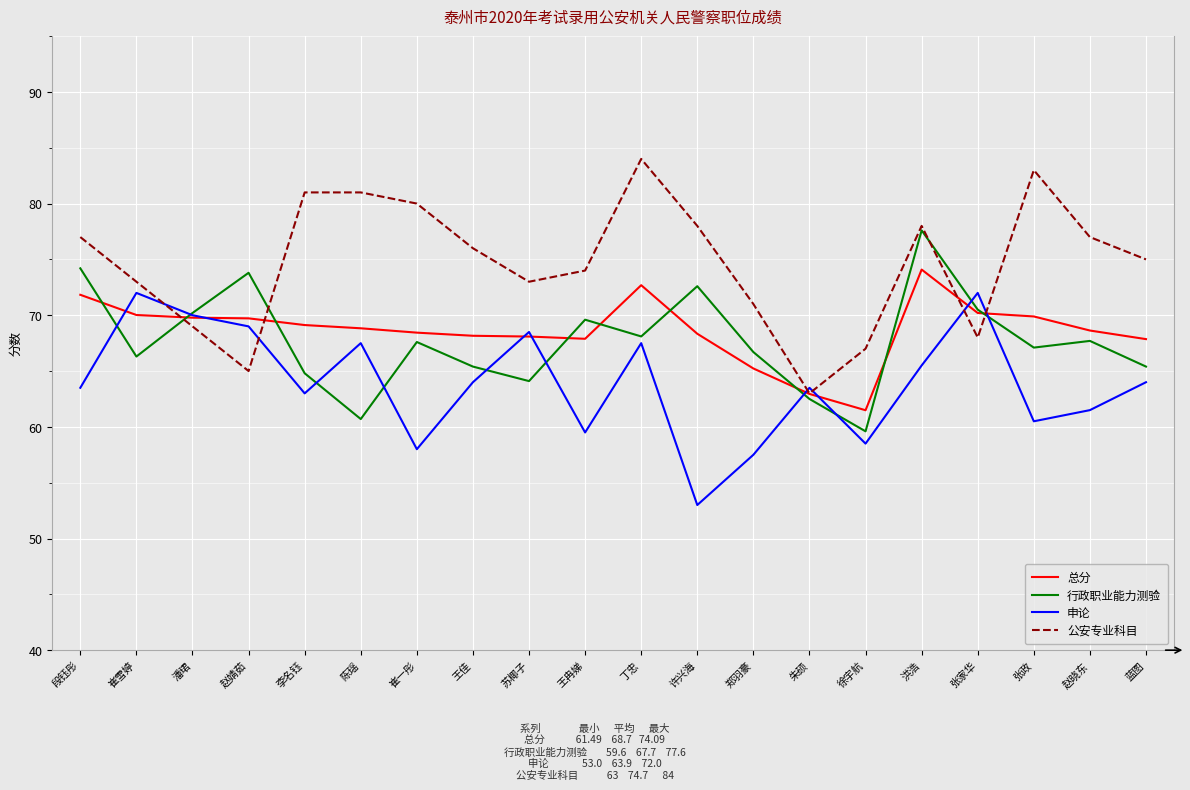

At 王冉娣, list the series in order from smallest to largest.

申论, 总分, 行政职业能力测验, 公安专业科目